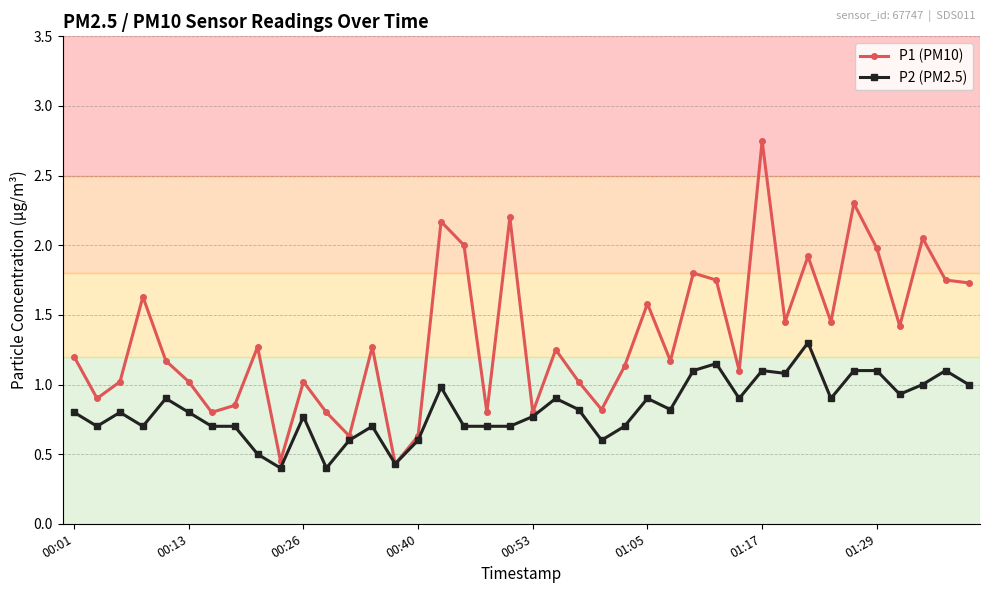

What are all the series names shown in the legend?

P1 (PM10), P2 (PM2.5)